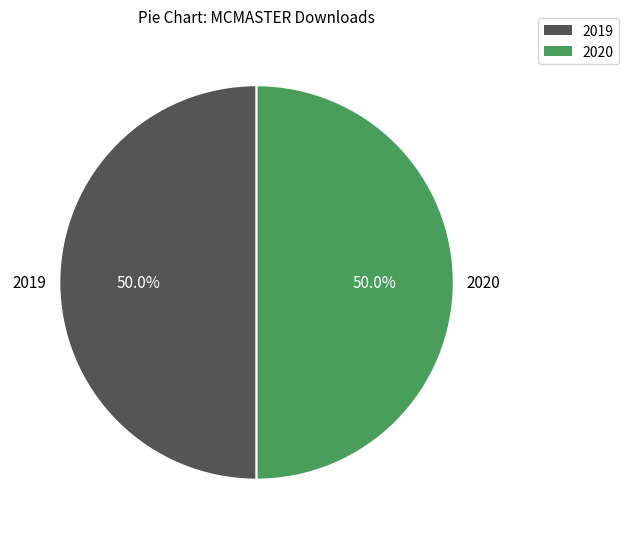

How many segments does this pie chart have?

2